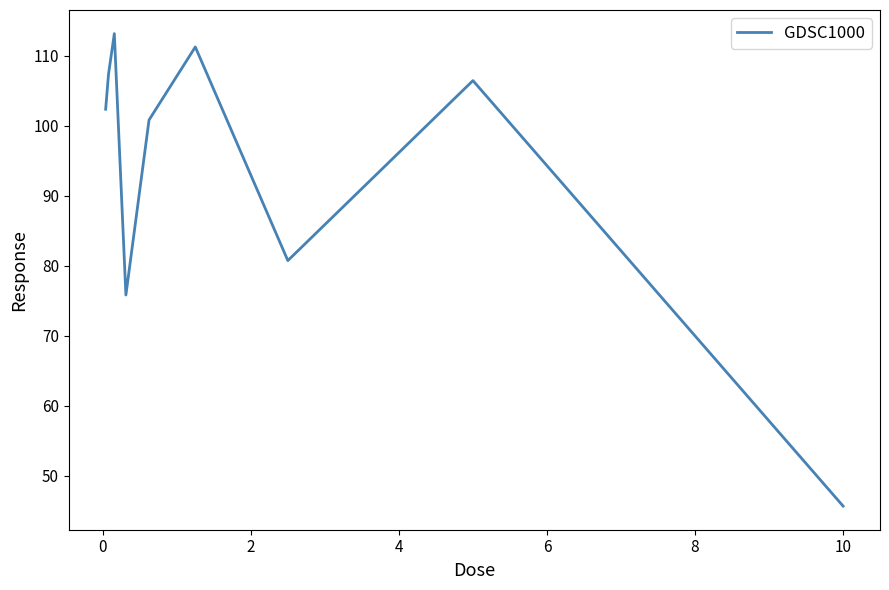

What is the difference between the maximum and minimum values?

67.5